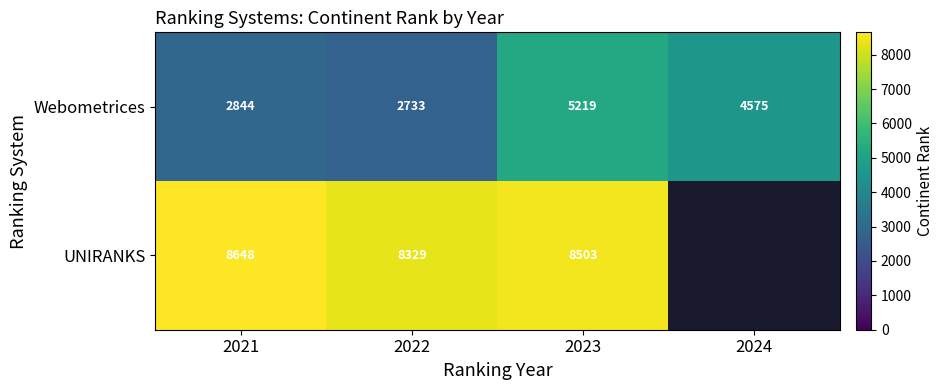

How many data points in Webometrices are less than 4575?

2